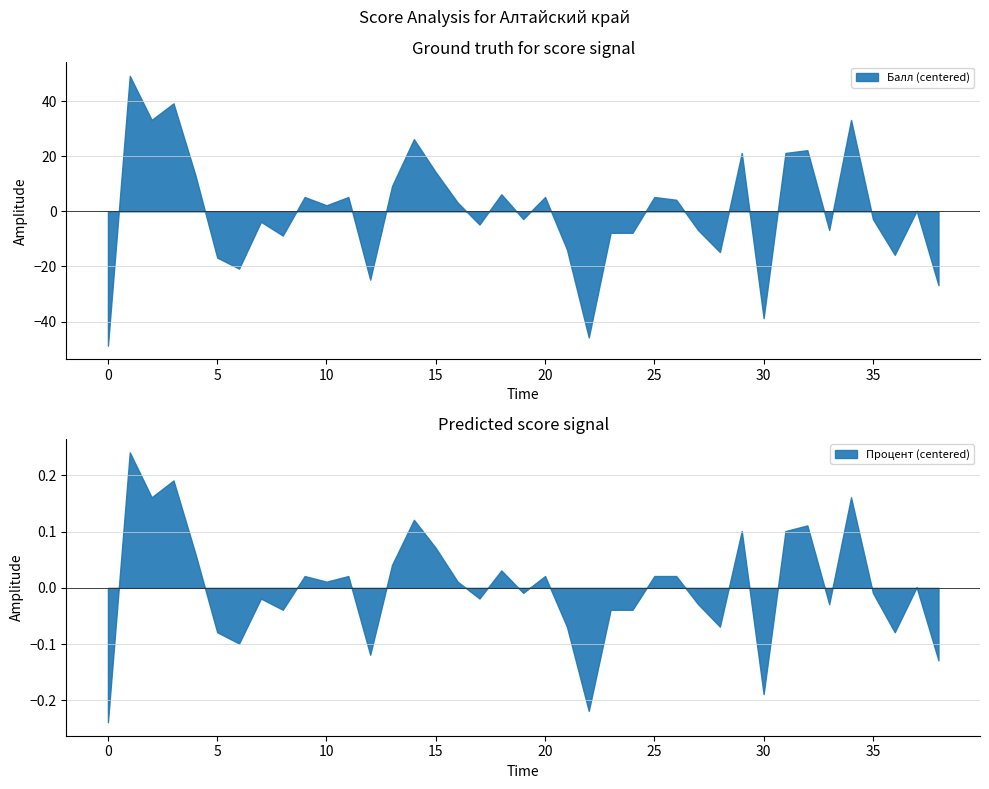

What are all the series names shown in the legend?

Балл, Процент